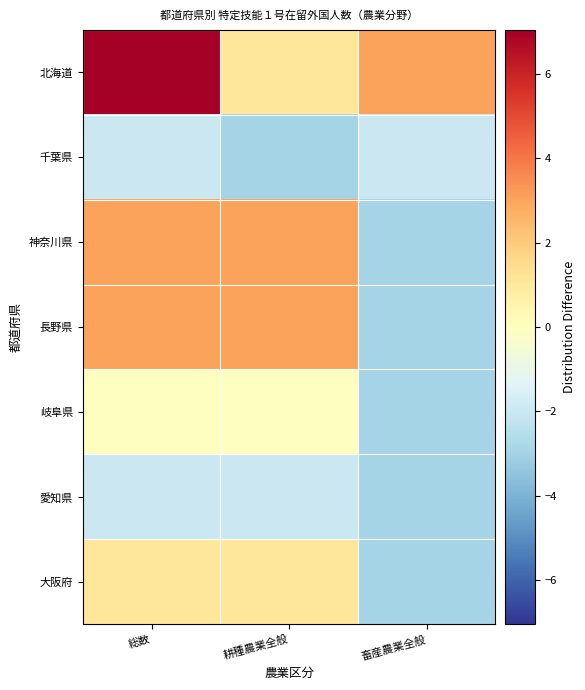

Reading left to right, extract all data points from this chart.

北海道: 総数=7.0	耕種農業全般=1.0	畜産農業全般=3.0
千葉県: 総数=-2.0	耕種農業全般=-3.0	畜産農業全般=-2.0
神奈川県: 総数=3.0	耕種農業全般=3.0	畜産農業全般=-3.0
長野県: 総数=3.0	耕種農業全般=3.0	畜産農業全般=-3.0
岐阜県: 総数=0.0	耕種農業全般=0.0	畜産農業全般=-3.0
愛知県: 総数=-2.0	耕種農業全般=-2.0	畜産農業全般=-3.0
大阪府: 総数=1.0	耕種農業全般=1.0	畜産農業全般=-3.0